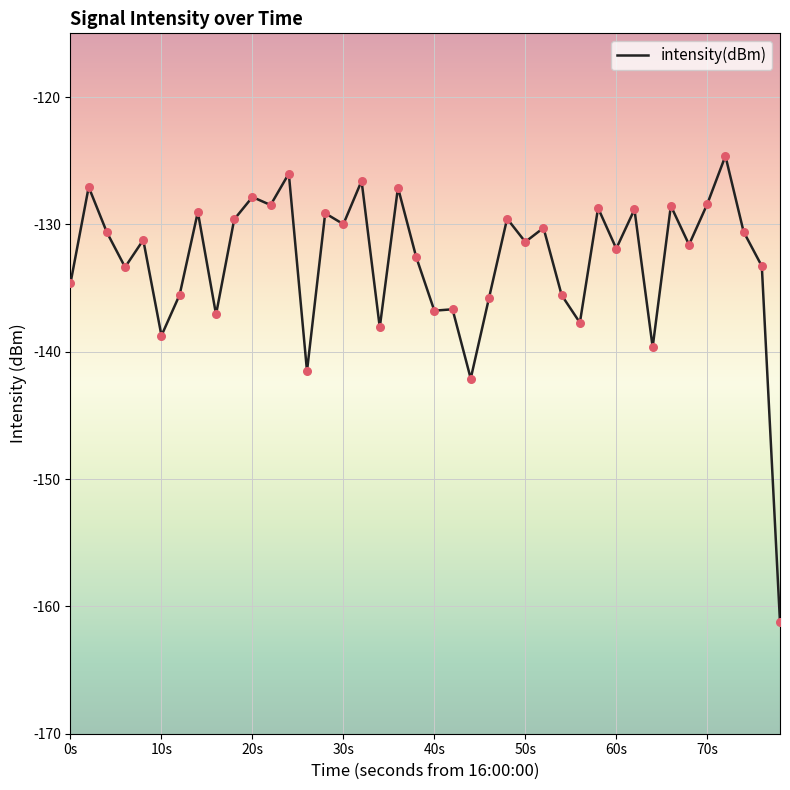

What is the smallest value displayed?

-161.2